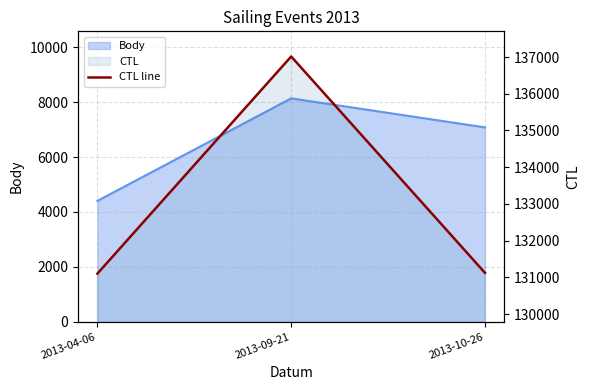

What is the greatest value displayed?

137014